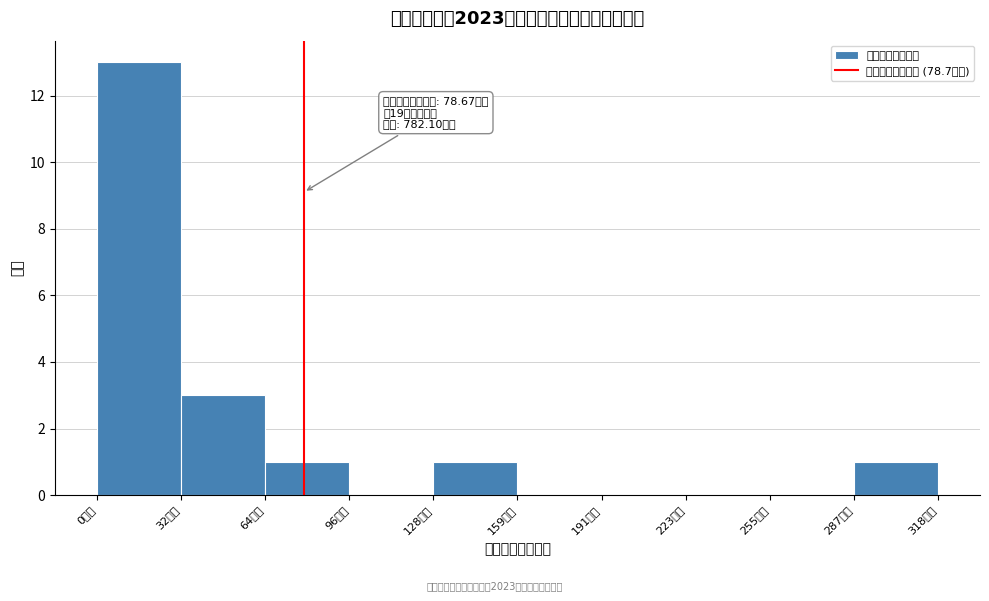

Over which range of the x-axis is the bar tallest?

0 to 30